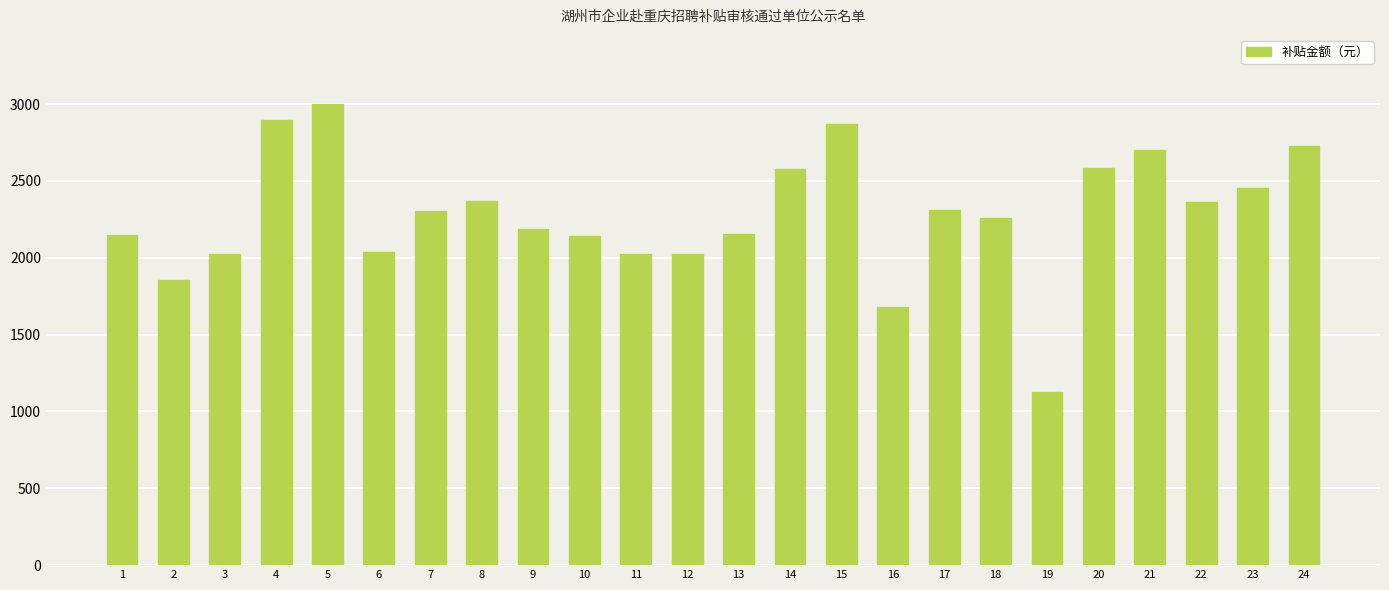

How many bars are there in total?

24